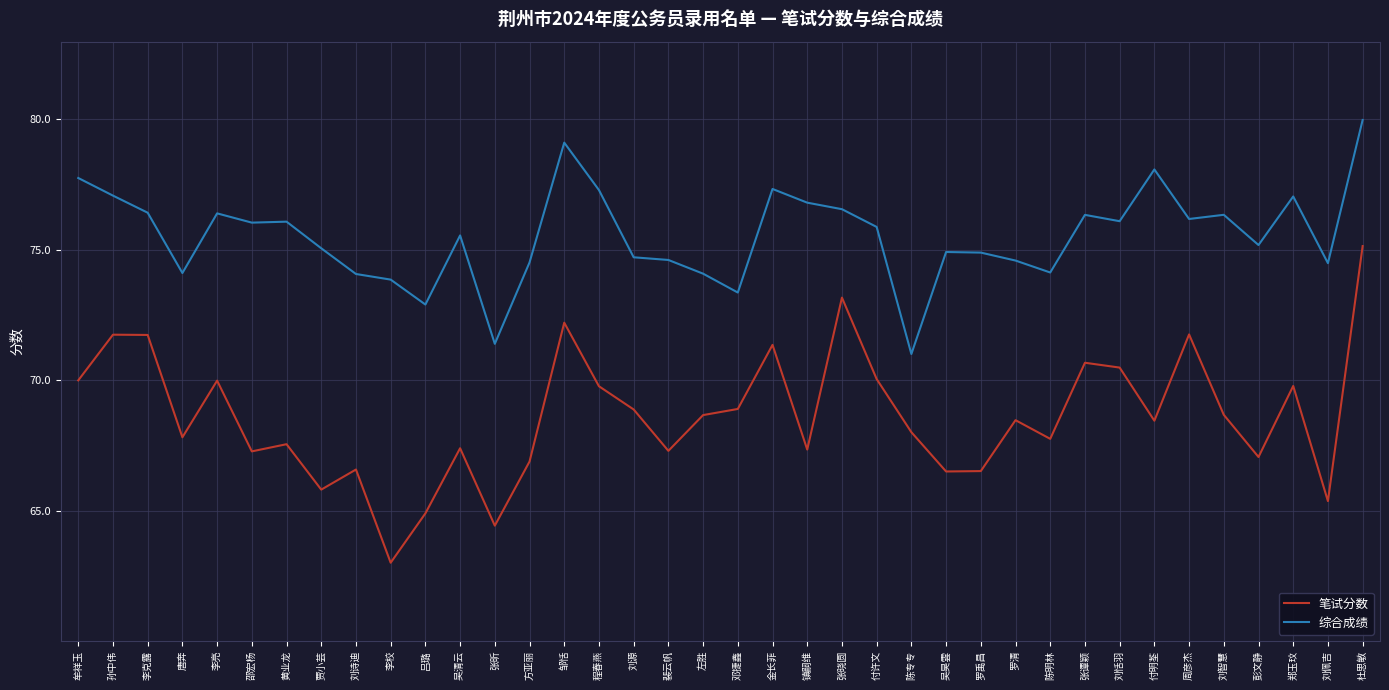

What position from the right is 张晓圆?

16